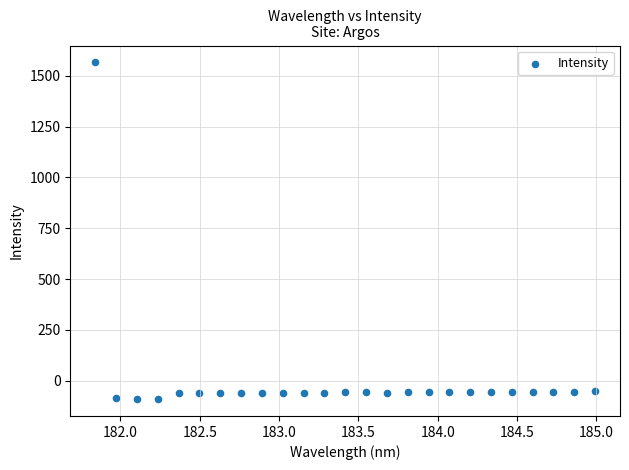

What is the range of Y values (max minus min)?

1656.1